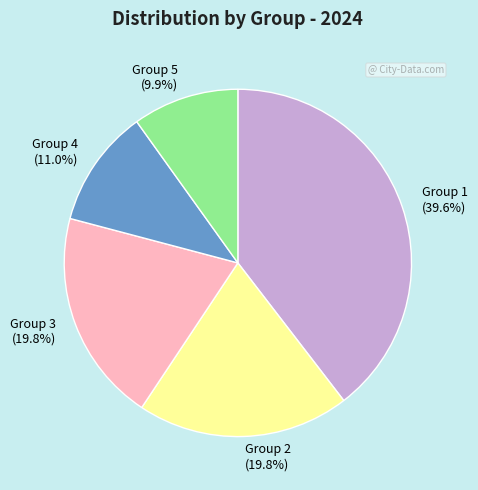

What percentage is NOT represented by Group 2?

80.2%